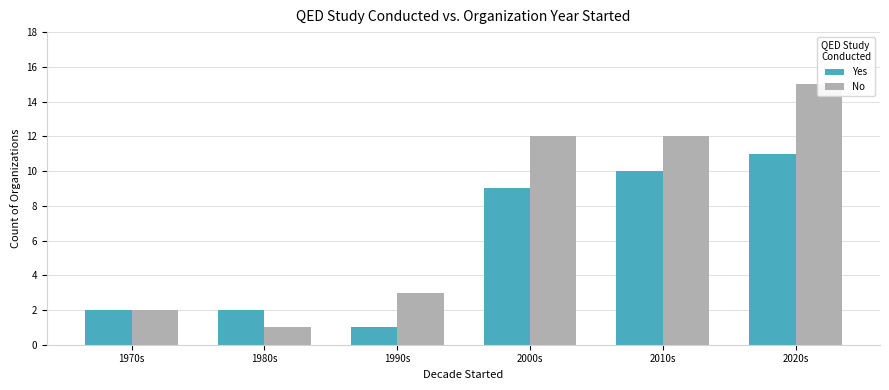

Between 1970s and 2010s, which series saw the biggest shift?

No